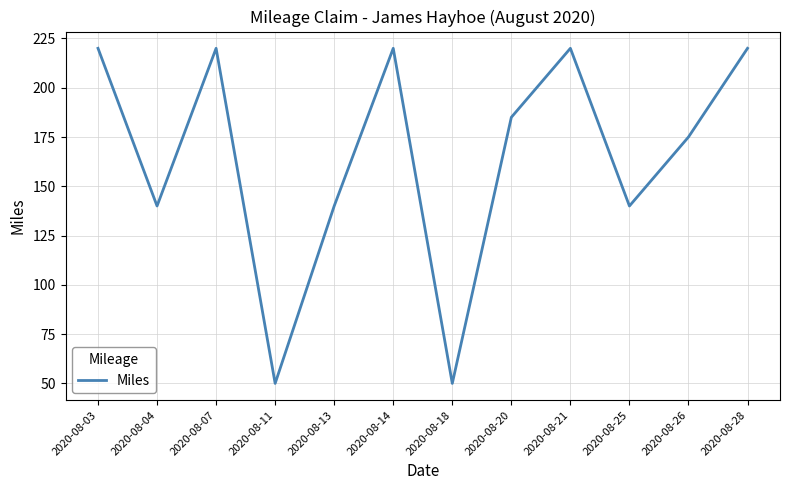

What is the minimum value shown in the chart?

50